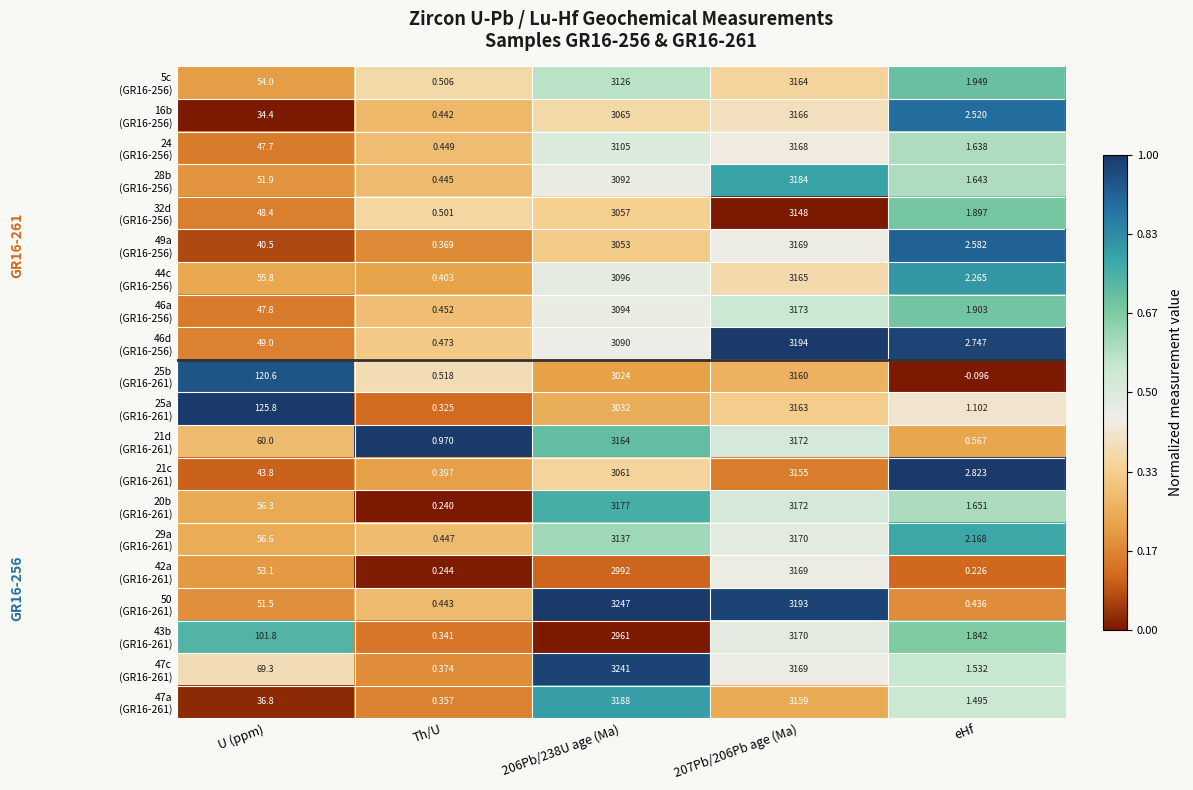

Which category has the lowest value across all series?

eHf